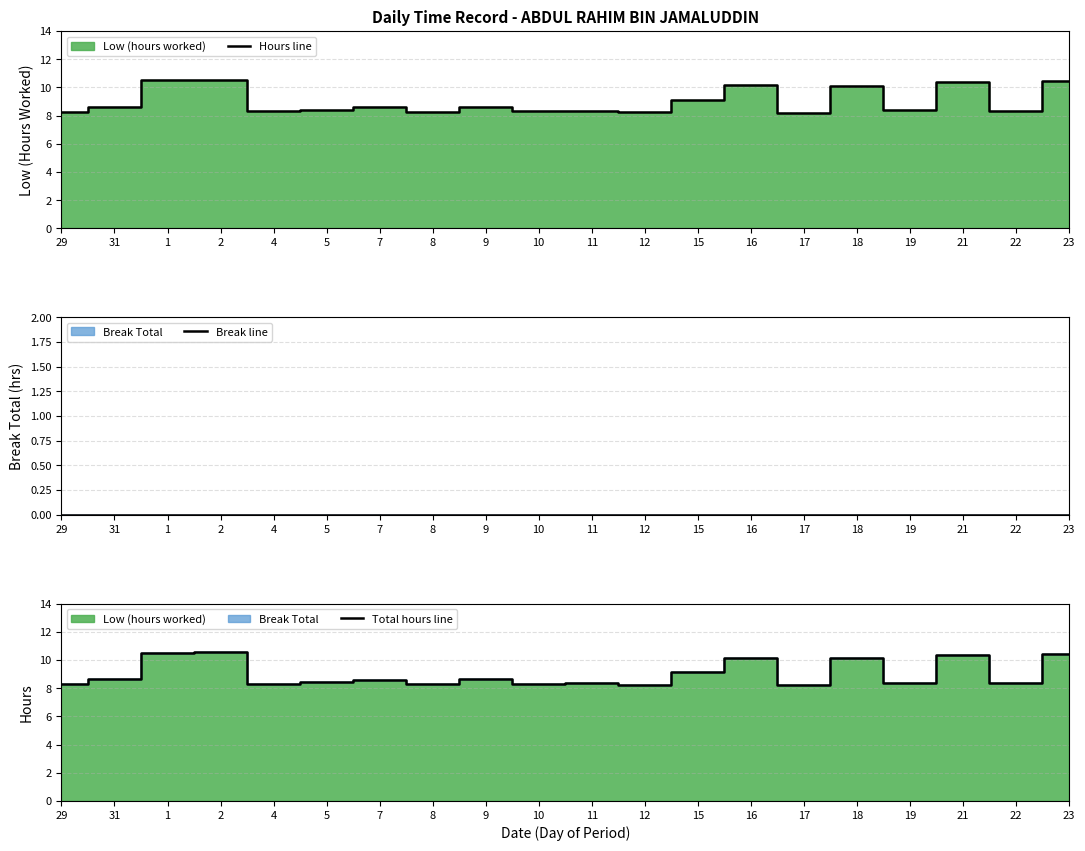

Which category has the highest value in the Hours line series?

2